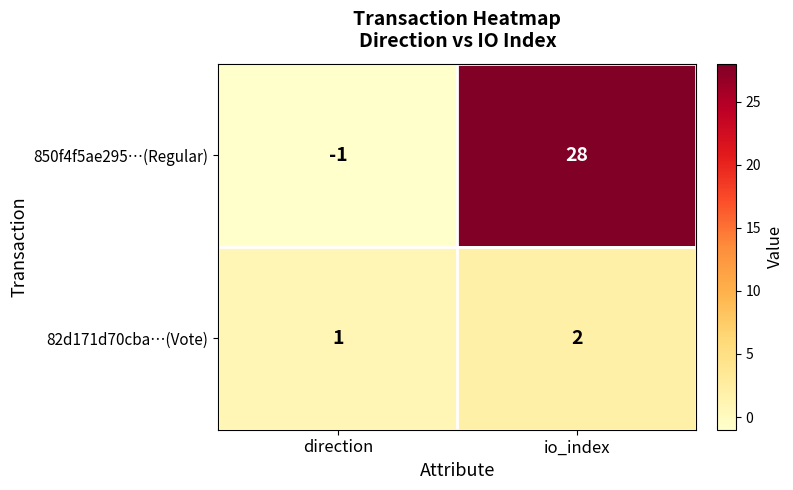

Reading left to right, what are all the values shown in this chart?

850f4f5ae295…(Regular): -1	28
82d171d70cba…(Vote): 1	2